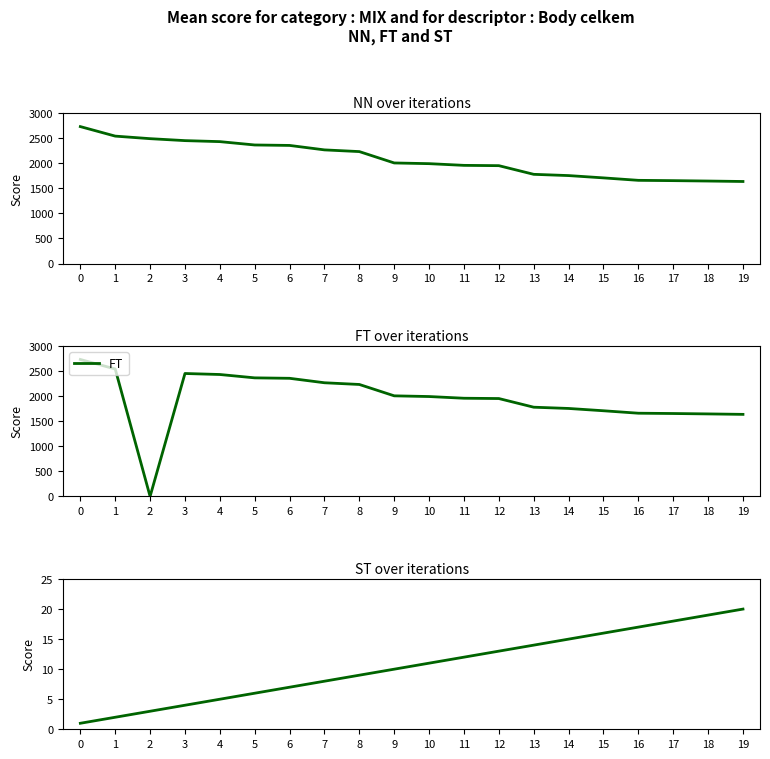

Reading right to left, list all the values displayed in this chart.

NN: 19=1638	18=1647	17=1655	16=1661	15=1710	14=1756	13=1781	12=1954	11=1960	10=1994	9=2008	8=2235	7=2269	6=2358	5=2367	4=2434	3=2454	2=2493	1=2544	0=2734
FT: 19=1638	18=1647	17=1655	16=1661	15=1710	14=1756	13=1781	12=1954	11=1960	10=1994	9=2008	8=2235	7=2269	6=2358	5=2367	4=2434	3=2454	2=0	1=2544	0=2734
ST: 19=20	18=19	17=18	16=17	15=16	14=15	13=14	12=13	11=12	10=11	9=10	8=9	7=8	6=7	5=6	4=5	3=4	2=3	1=2	0=1